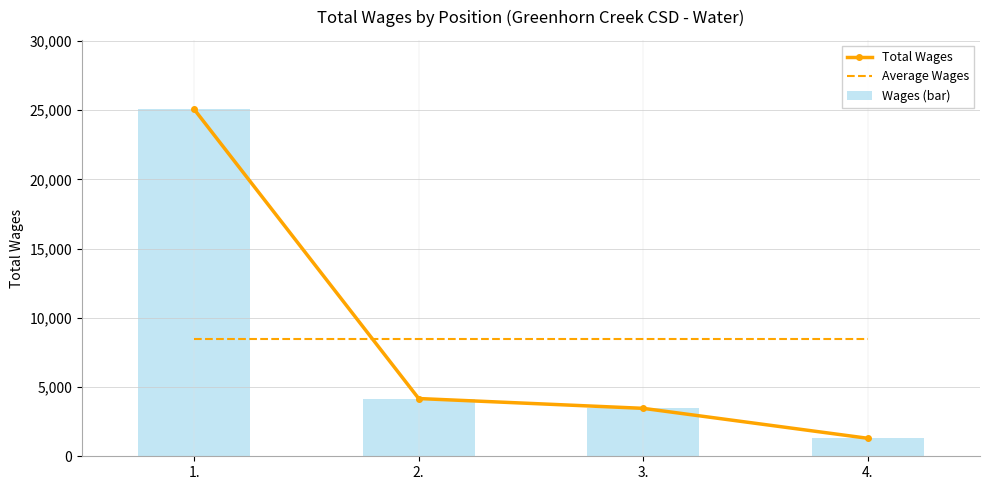

At which label does Wages (bar) first exceed 4170?

1.